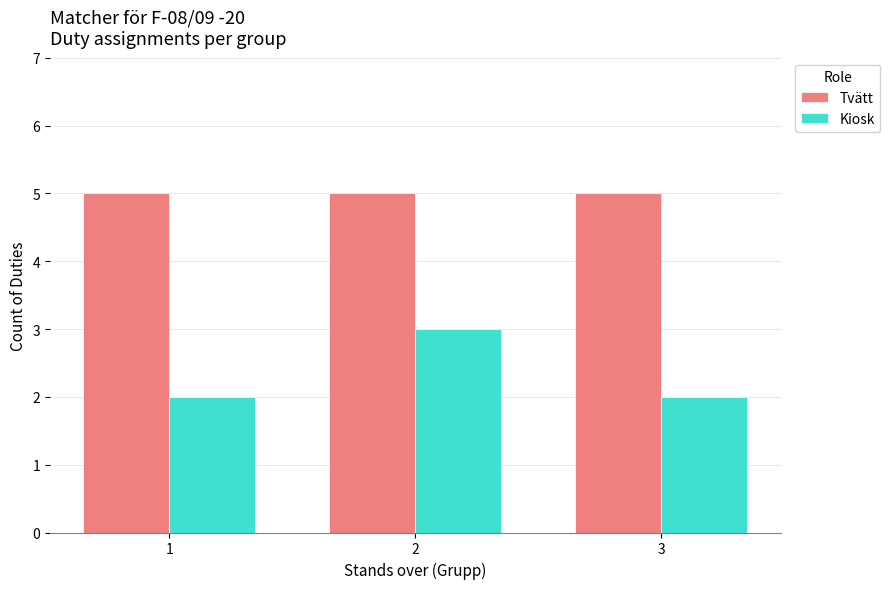

How many groups of bars are there?

3